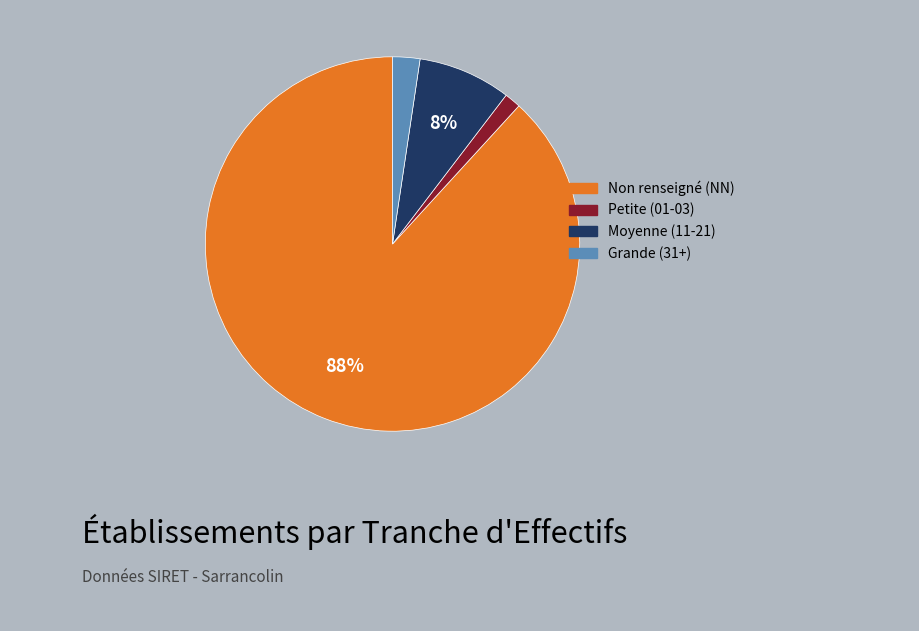

To the nearest percent, what is the average slice percentage?

25%